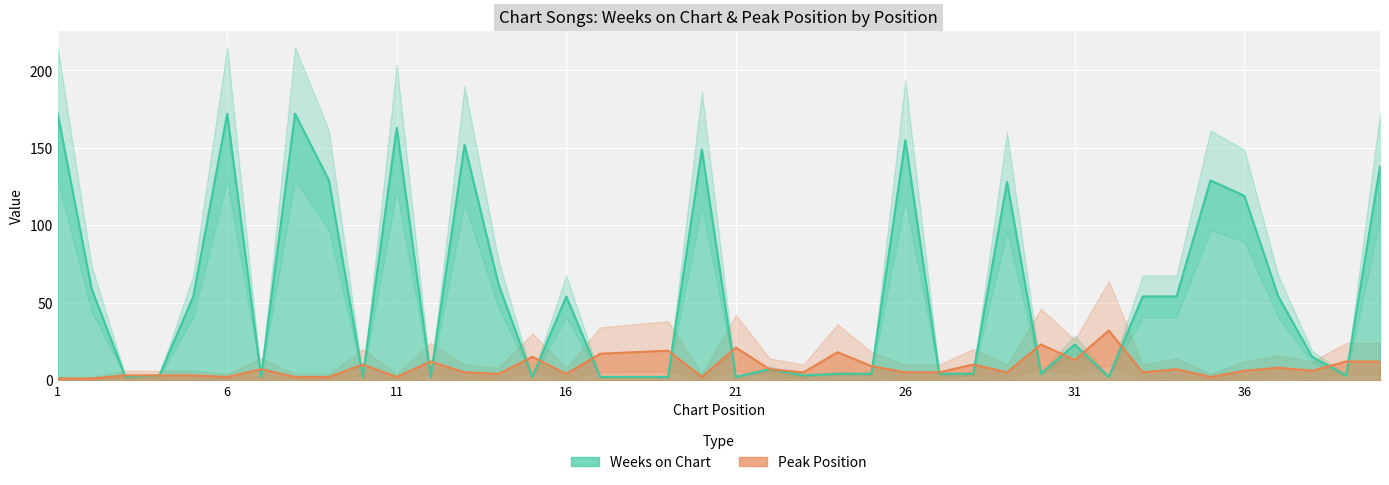

Reading left to right, extract all data points from this chart.

Weeks on Chart: 172	59	2	3	54	172	2	172	129	2	163	2	152	62	2	54	2	2	2	149	2	7	3	4	4	155	4	4	128	4	23	2	54	54	129	119	54	15	3	138
Peak Position: 1	1	3	3	3	2	7	2	2	10	2	12	5	4	15	4	17	18	19	2	21	7	5	18	9	5	5	10	5	23	13	32	5	7	2	6	8	6	12	12